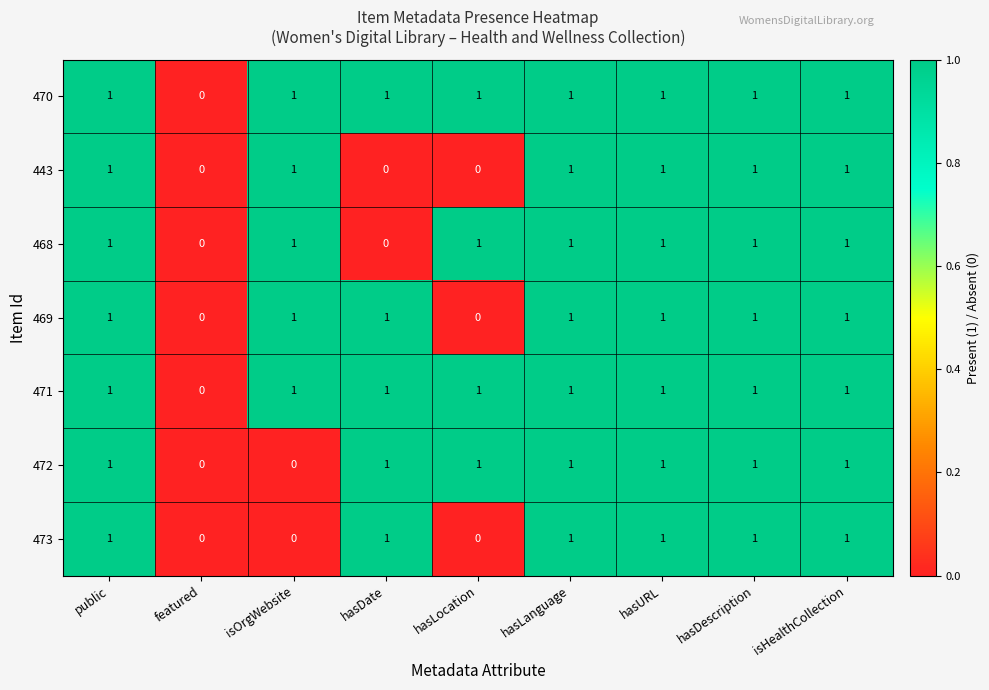

What is the total value across all series at hasLocation?

4